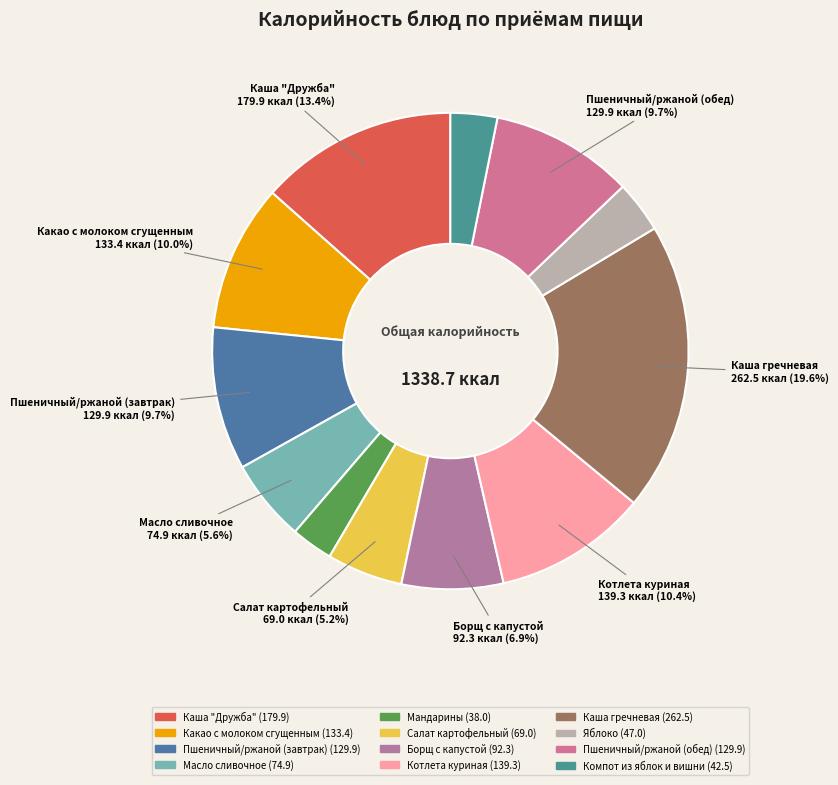

To the nearest percent, what portion does Какао с молоком сгущенным represent?

10%